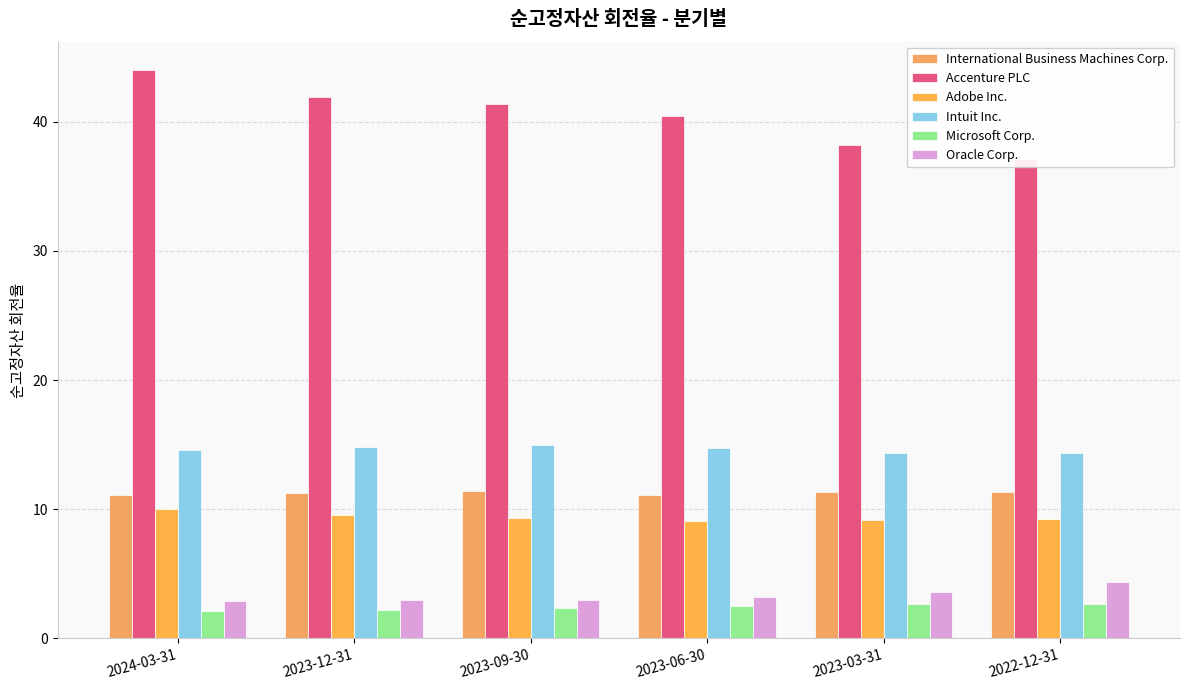

What is the greatest value displayed?

44.0